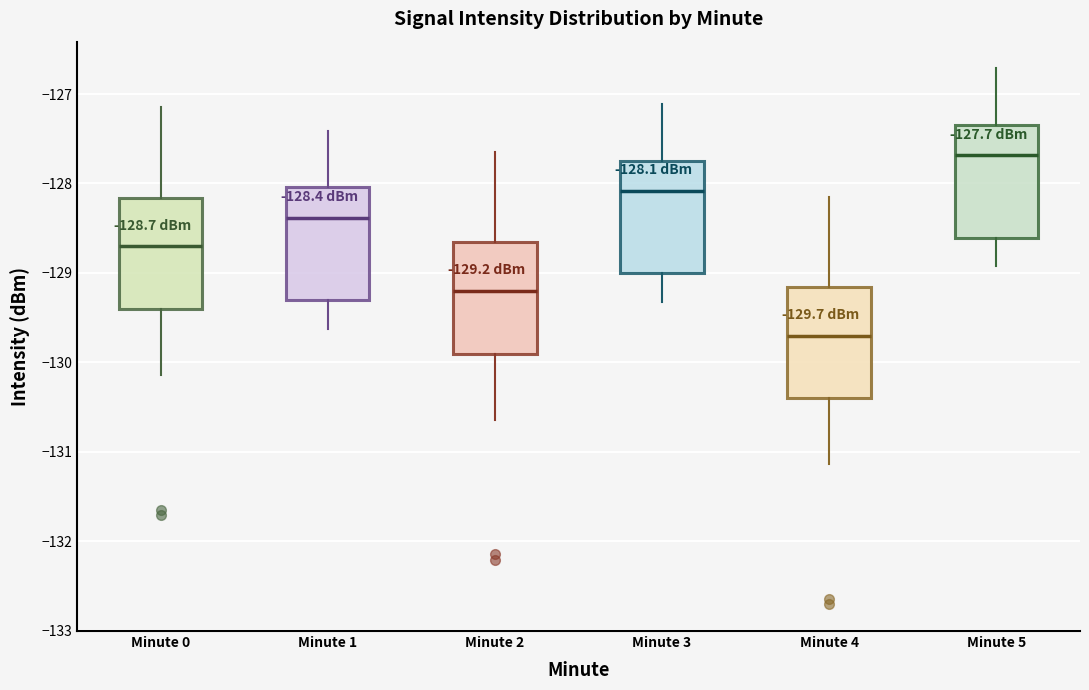

Which box has the lowest median line?

Minute 4